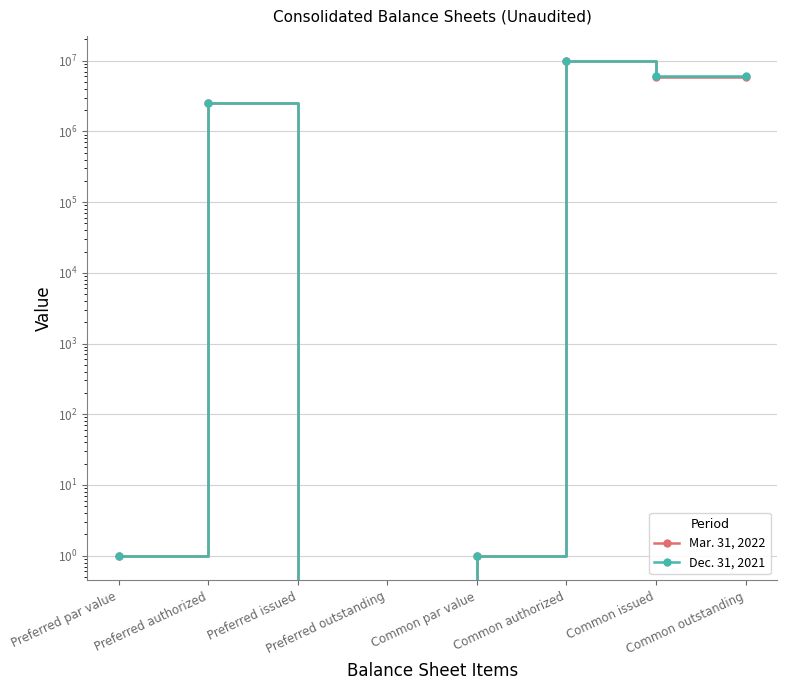

How many values in Mar. 31, 2022 are above zero?

6